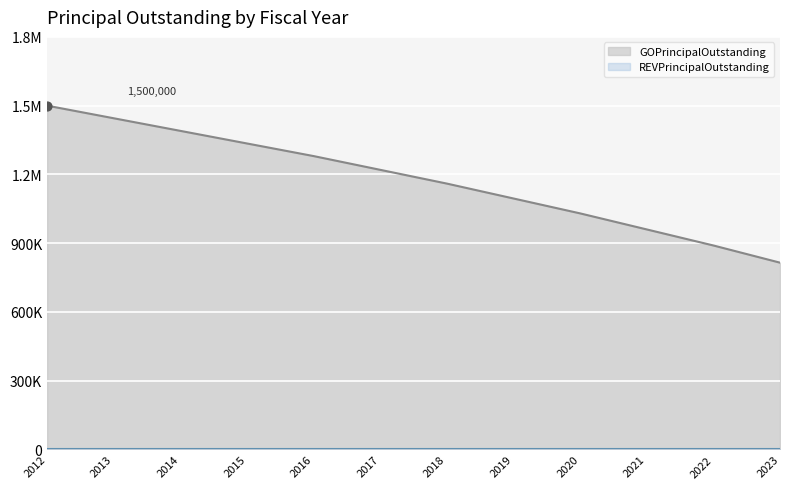

What is the ratio of the value at 2019 to the value at 2016?

0.9